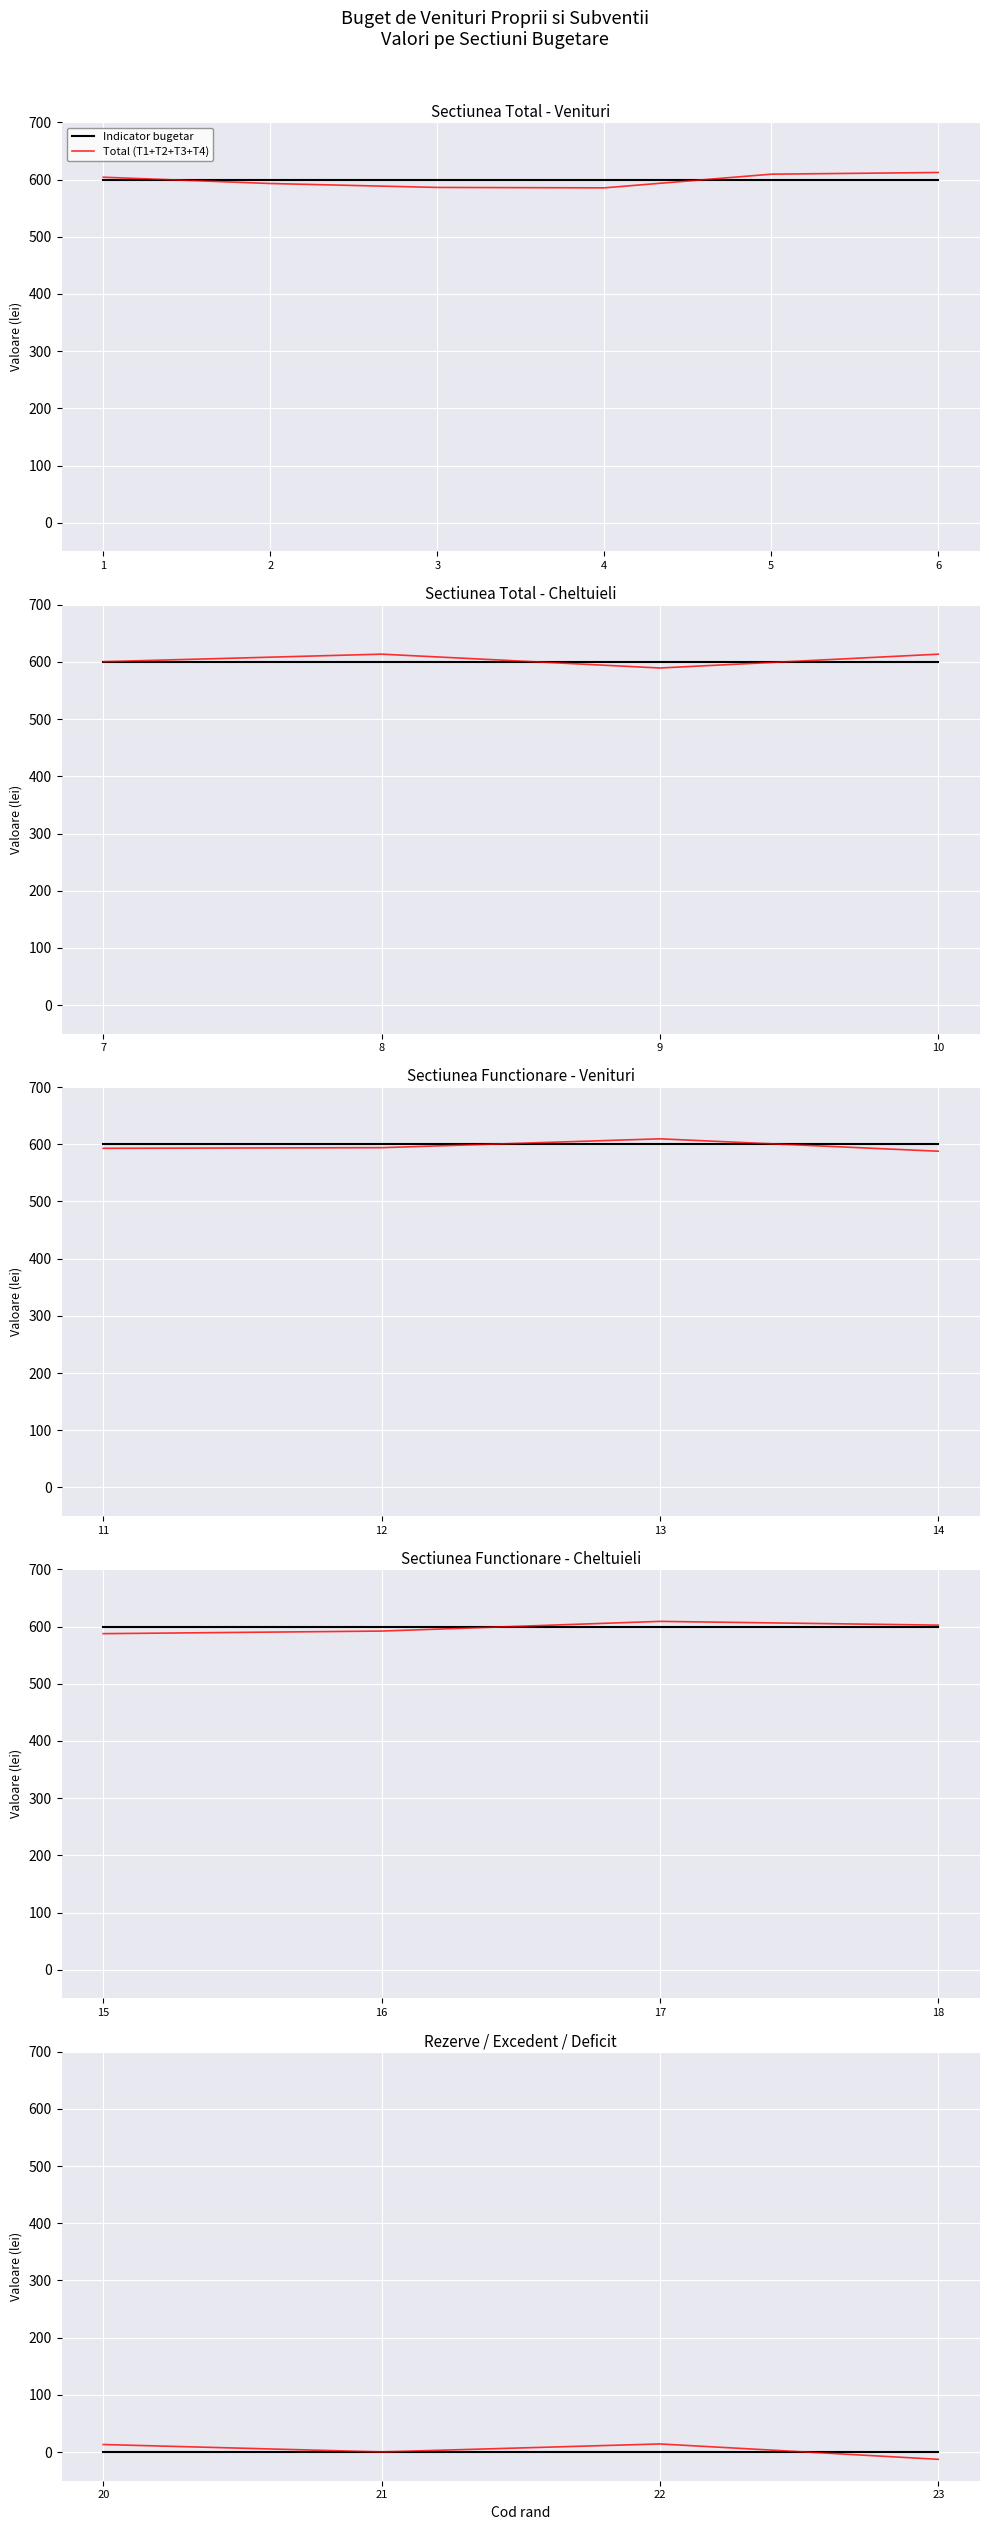

Is this an area chart (filled region under the line)?

No